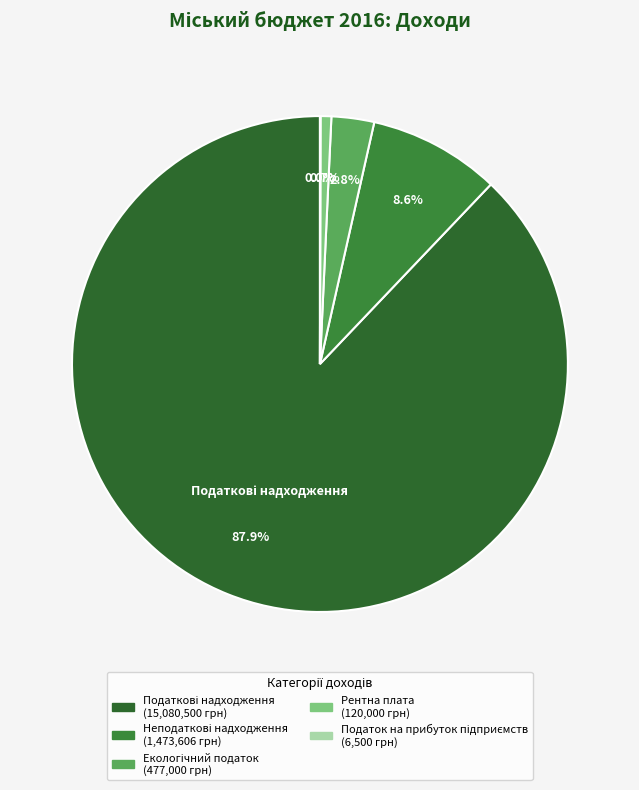

How many slices are in this pie chart?

5